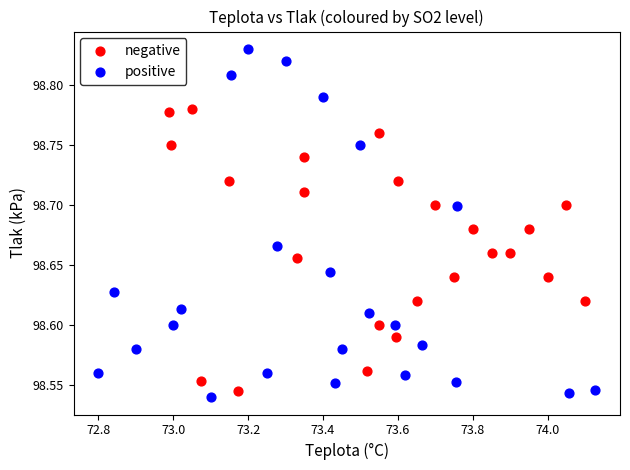

What are all the series names shown in the legend?

negative, positive